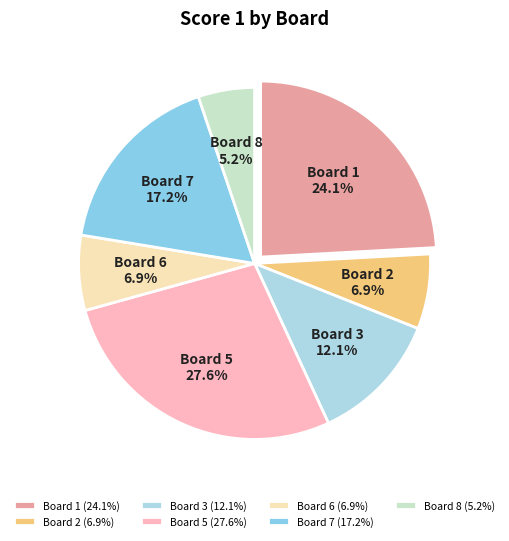

How many slices are in this pie chart?

7